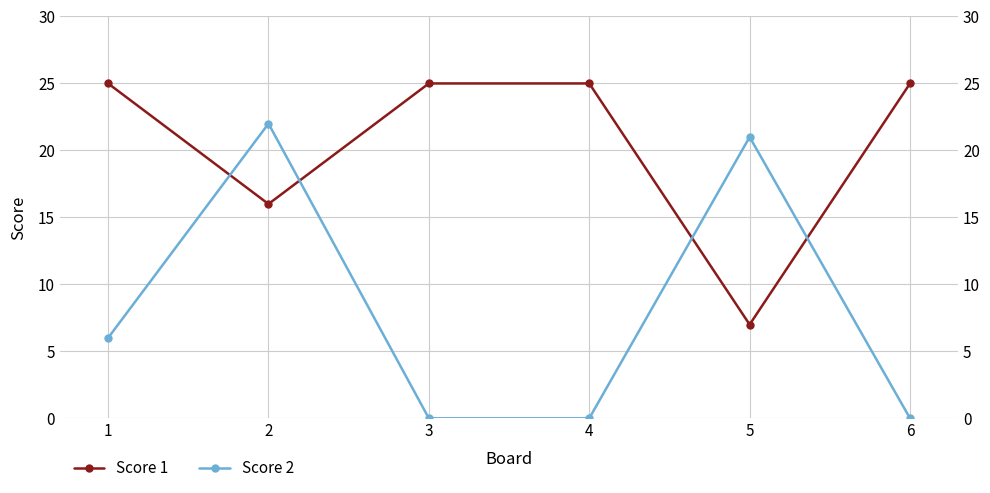

What is the average value of the Score 2 series?

8